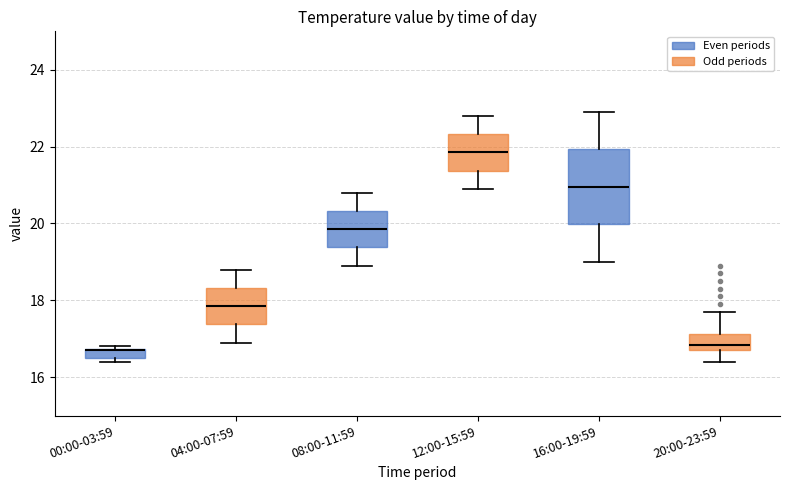

Where is the lower edge of the box for 12:00-15:59 on the y-axis? The values are not printed on the chart, so give them approximately, as read against the axis.

21.4